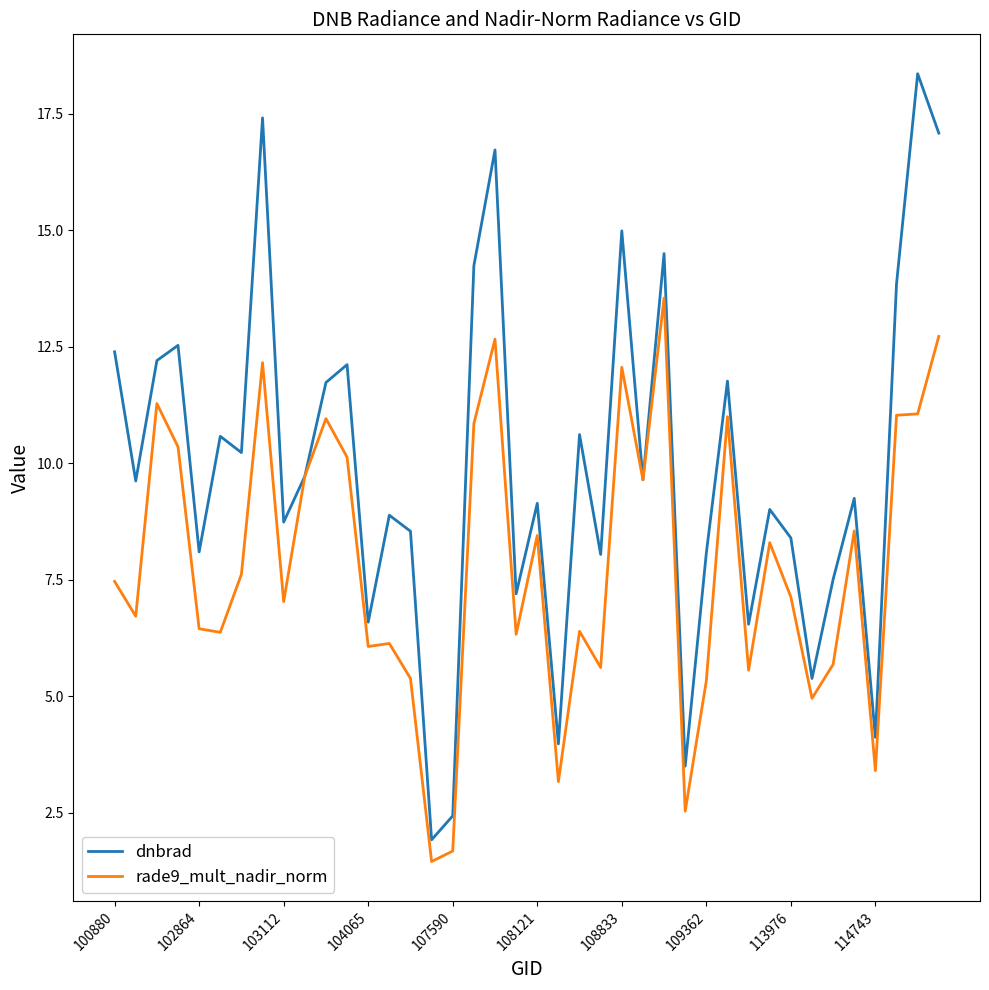

What is the maximum value for rade9_mult_nadir_norm?

13.5